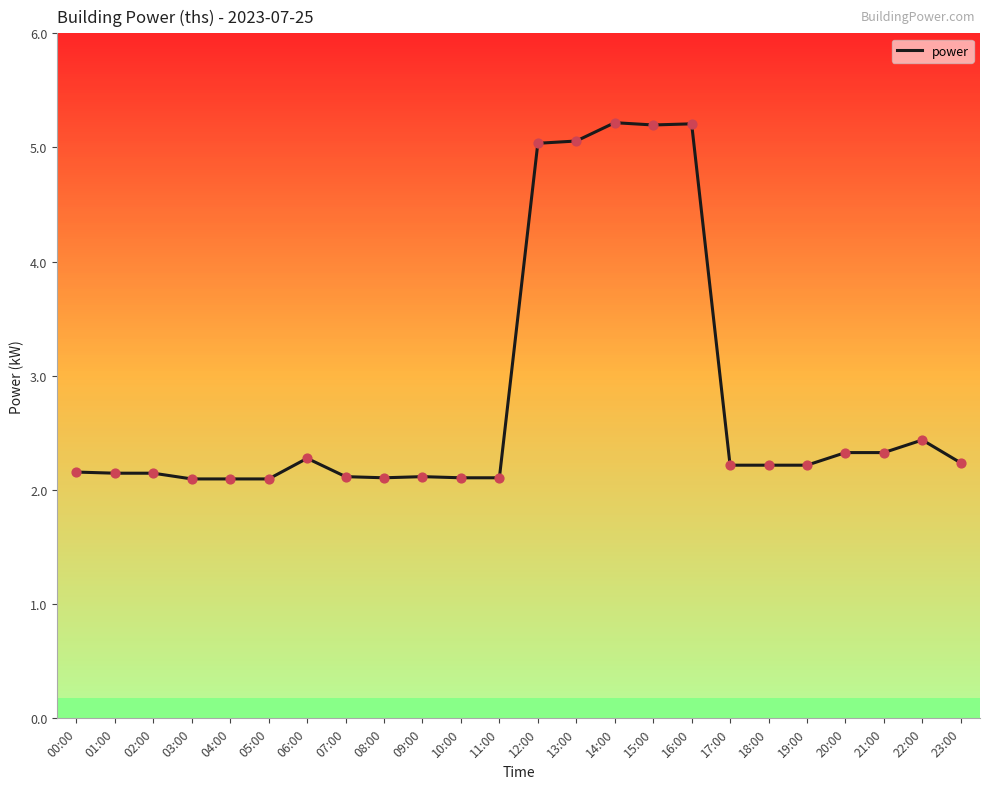

Between 12:00 and 19:00, which is larger?

12:00